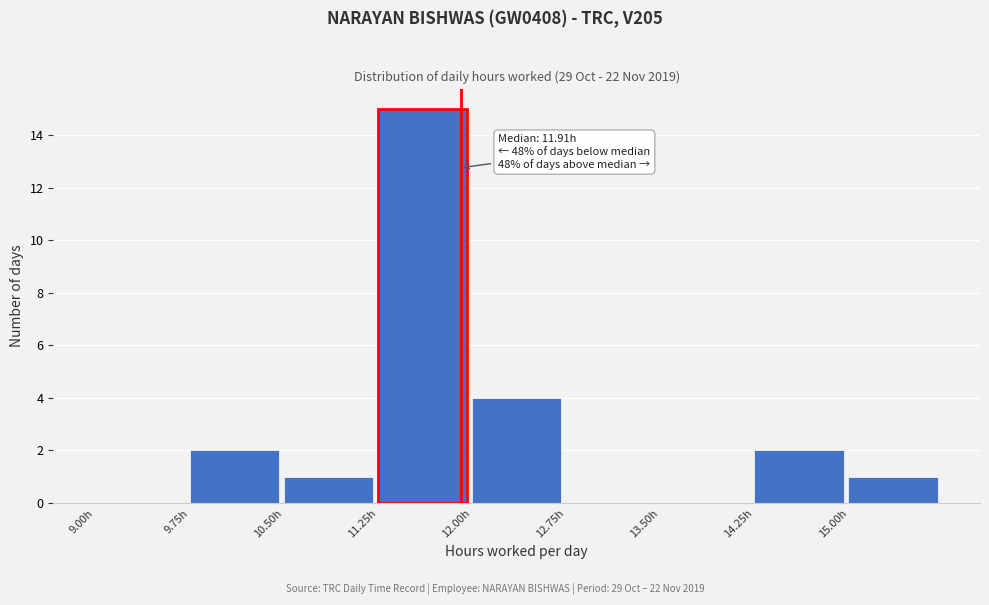

Which range on the x-axis has the tallest bar?

11.25 to 12.00